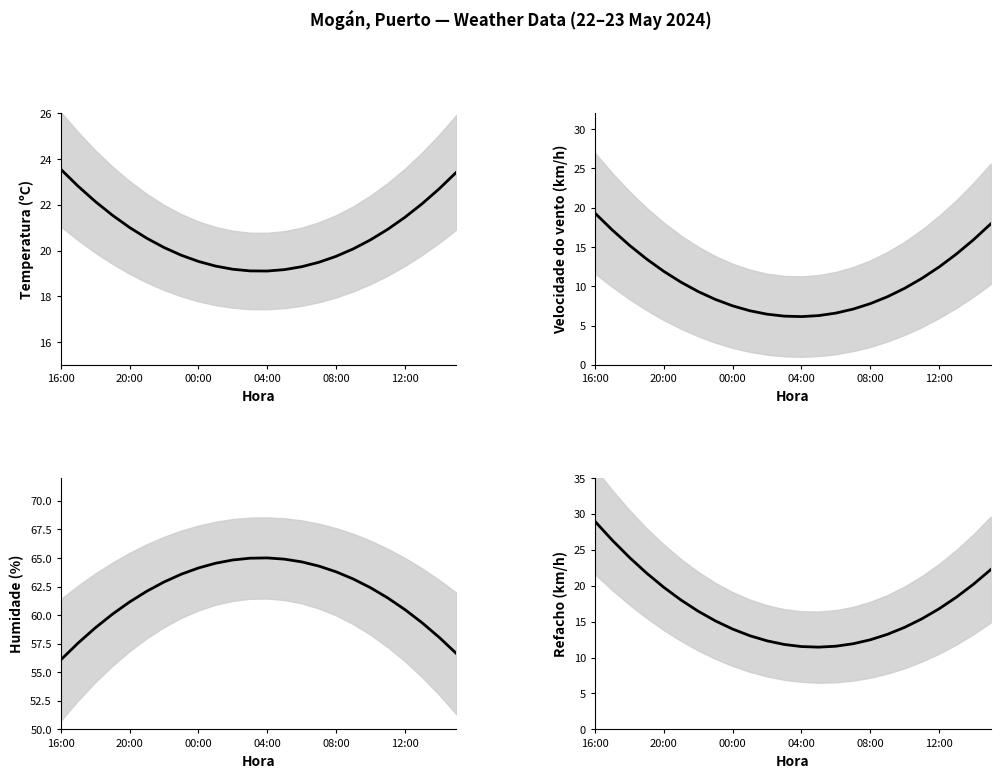

What is the difference between the second highest and minimum values in the Humidade (%) series?

8.9